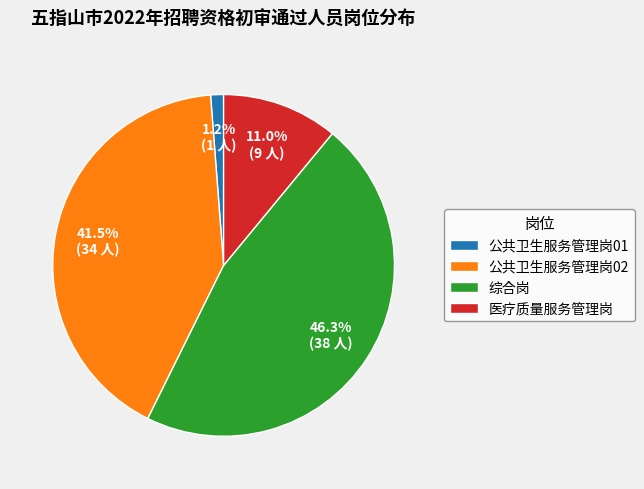

Which has a higher value, 公共卫生服务管理岗01 or 医疗质量服务管理岗?

医疗质量服务管理岗